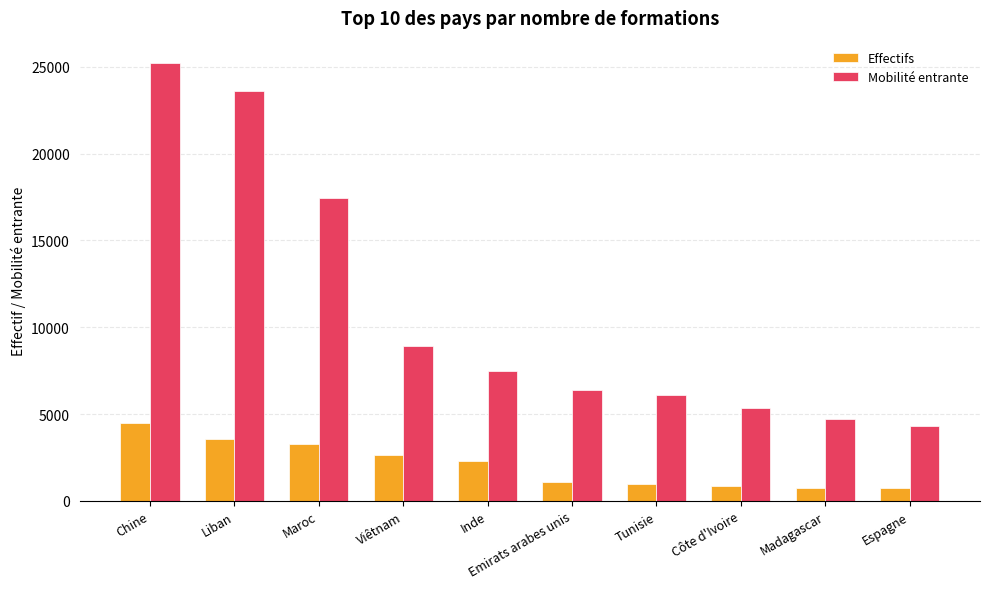

What is the average value of the Mobilité entrante series?

10964